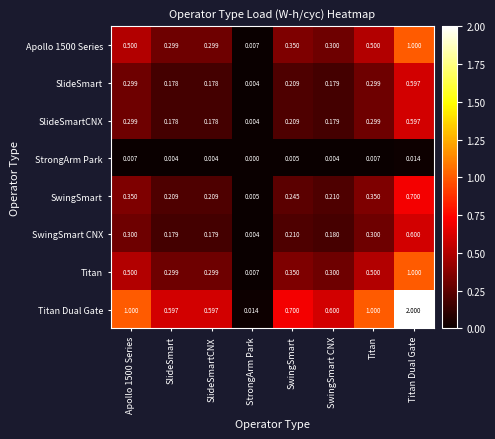

Is the value of SlideSmartCNX at Titan Dual Gate greater than the value of SwingSmart CNX at Apollo 1500 Series?

Yes